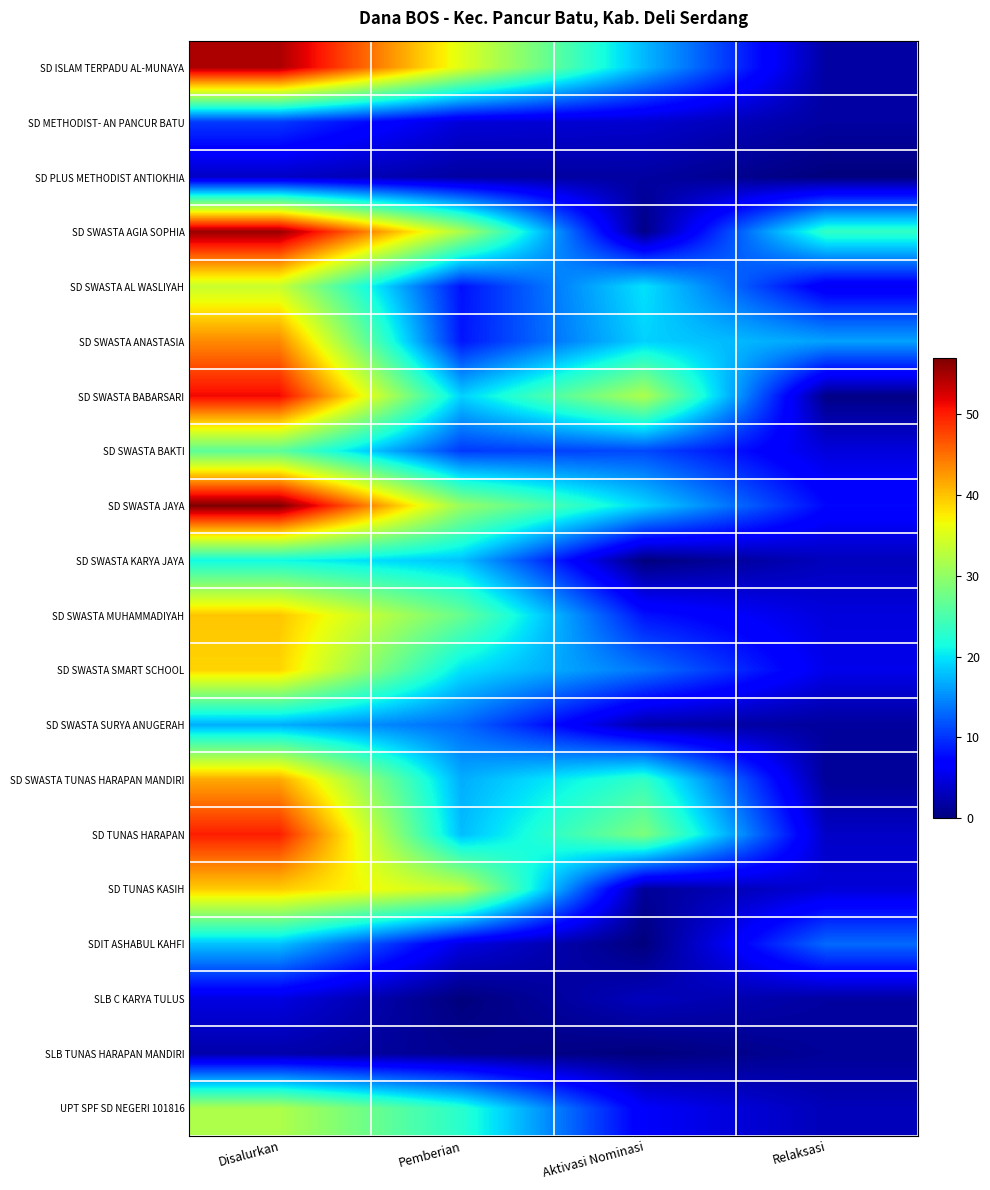

Which series has the widest spread of values?

SD SWASTA AGIA SOPHIA